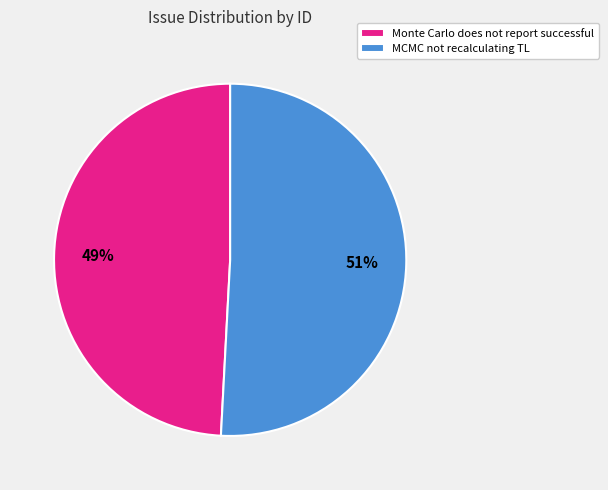

Is there a majority slice in this chart?

Yes